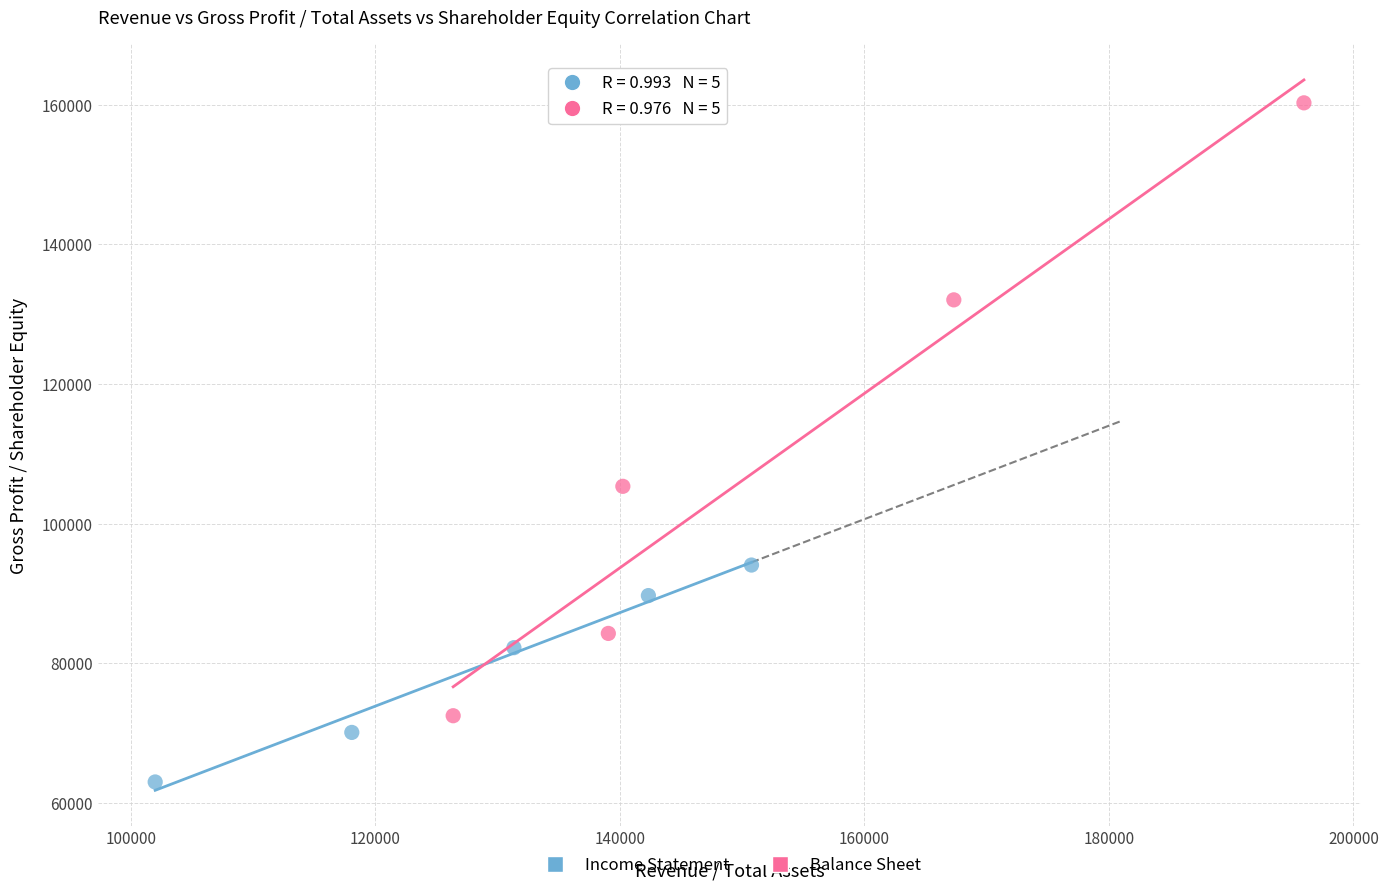

Which series has the largest Y range (max minus min)?

Balance Sheet